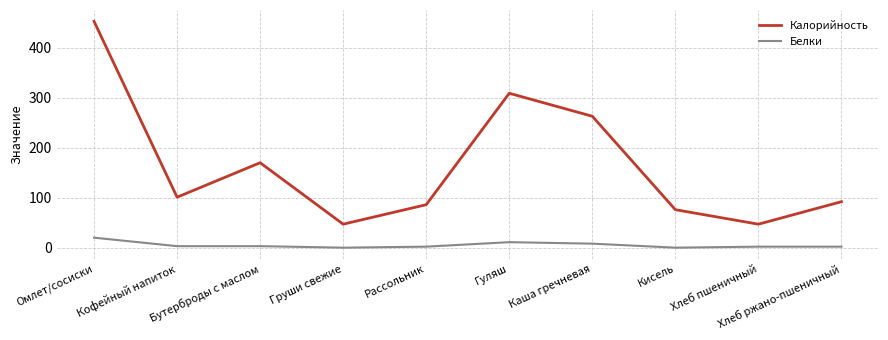

True or false: Белки and Калорийность cross at least once.

False